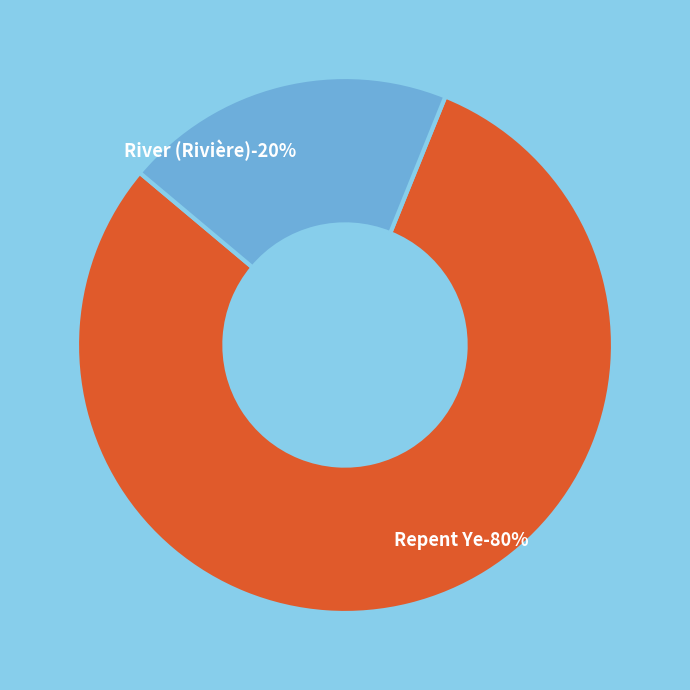

To the nearest percent, what is the combined percentage of Repent Ye and River (Rivière)?

100%